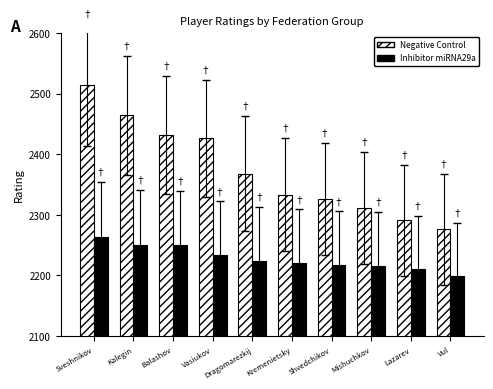

True or false: Inhibitor miRNA29a has a value of 2199 at Vul.

True